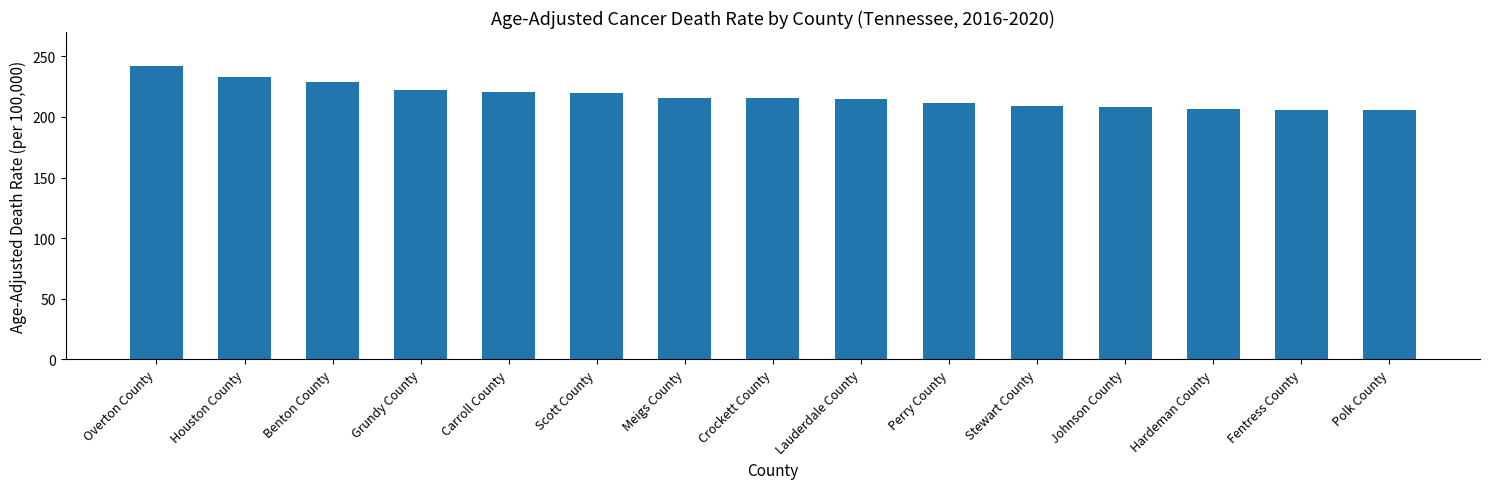

Count the number of categories in the chart.

15